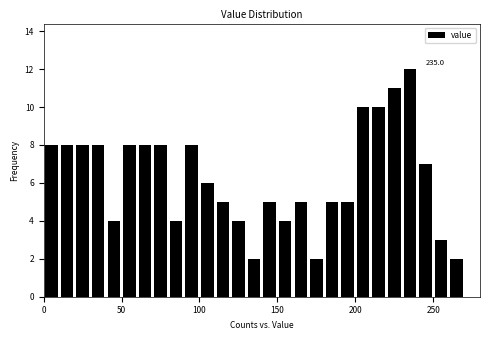

Around what value on the x-axis is the tallest bar? Give the approximate position of its centre, as read against the axis.

235